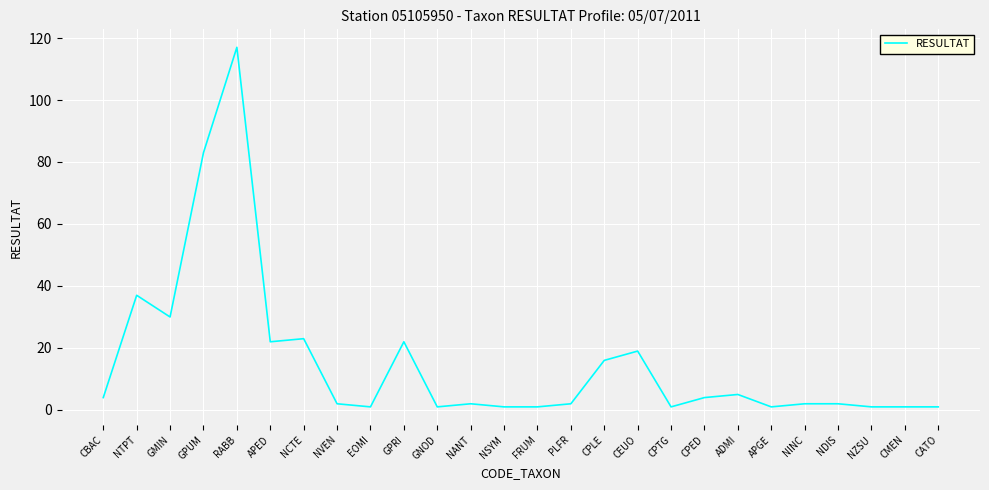

Which label corresponds to the largest value in the chart?

RABB